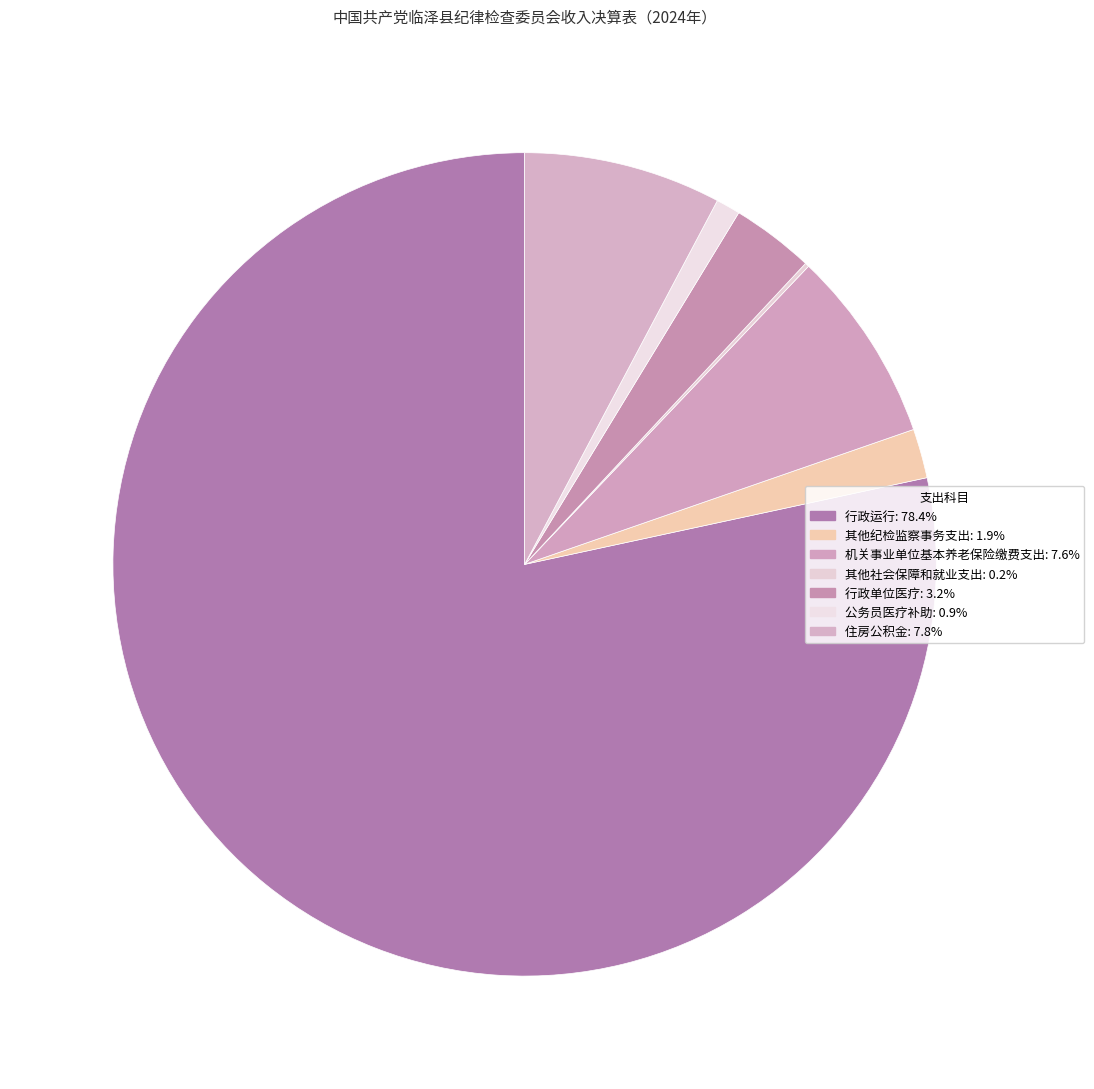

What is the change in value from 其他纪检监察事务支出 to 其他社会保障和就业支出?

-20.2